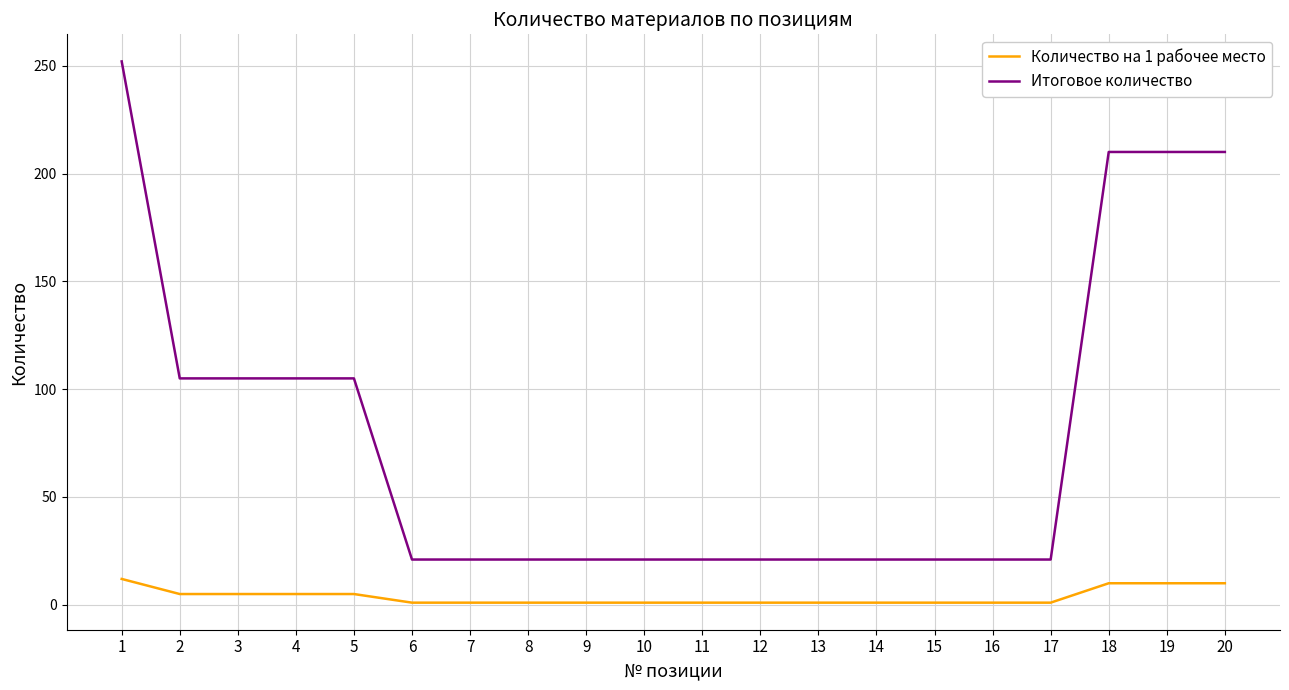

Reading left to right, transcribe all the data shown in this chart.

Количество на 1 рабочее место: 12	5	5	5	5	1	1	1	1	1	1	1	1	1	1	1	1	10	10	10
Итоговое количество: 252	105	105	105	105	21	21	21	21	21	21	21	21	21	21	21	21	210	210	210